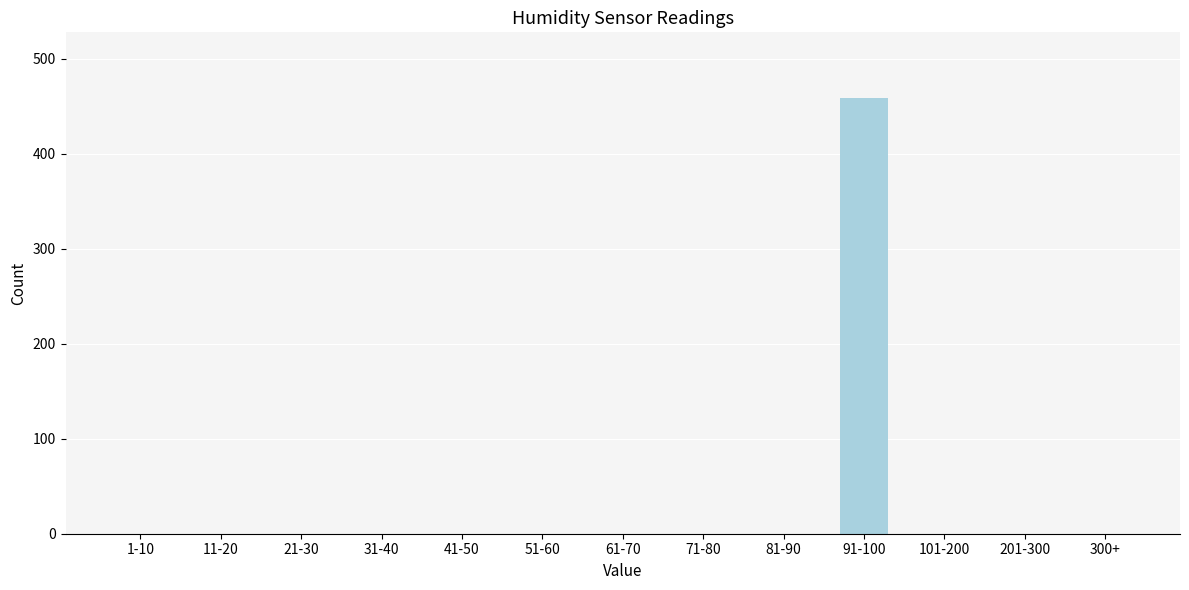

Reading left to right, what are all the values shown in this chart?

1-10=0	11-20=0	21-30=0	31-40=0	41-50=0	51-60=0	61-70=0	71-80=0	81-90=0	91-100=459	101-200=0	201-300=0	300+=0